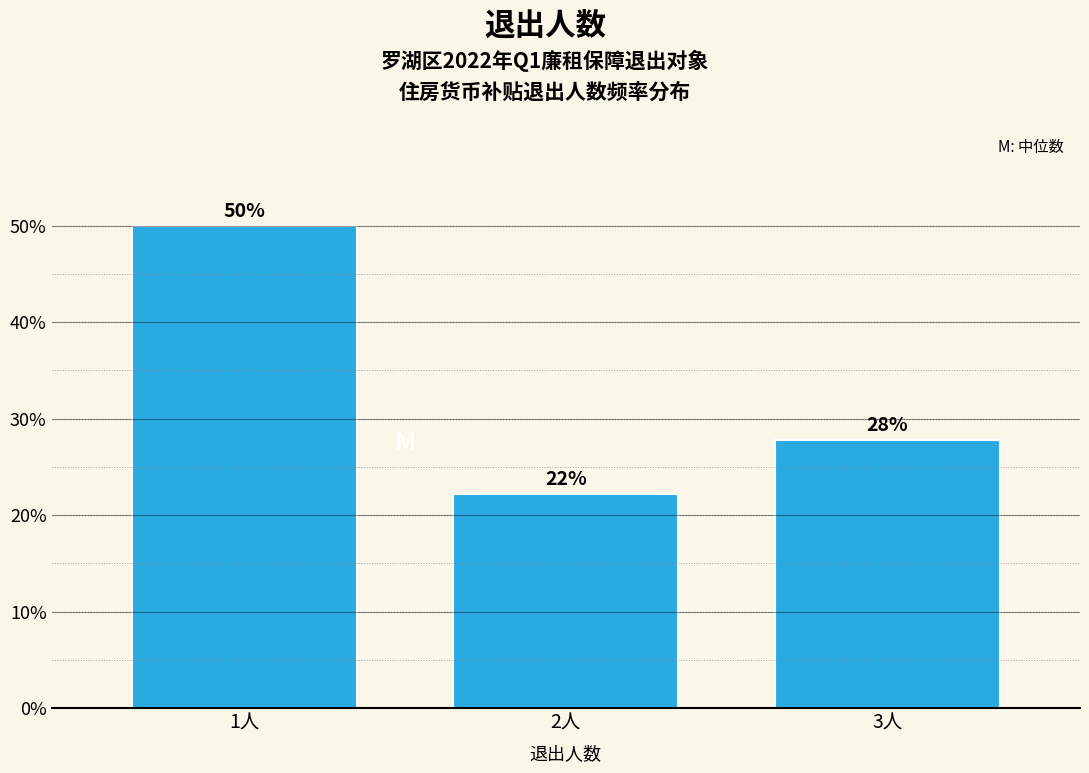

Does the chart contain any negative values?

No